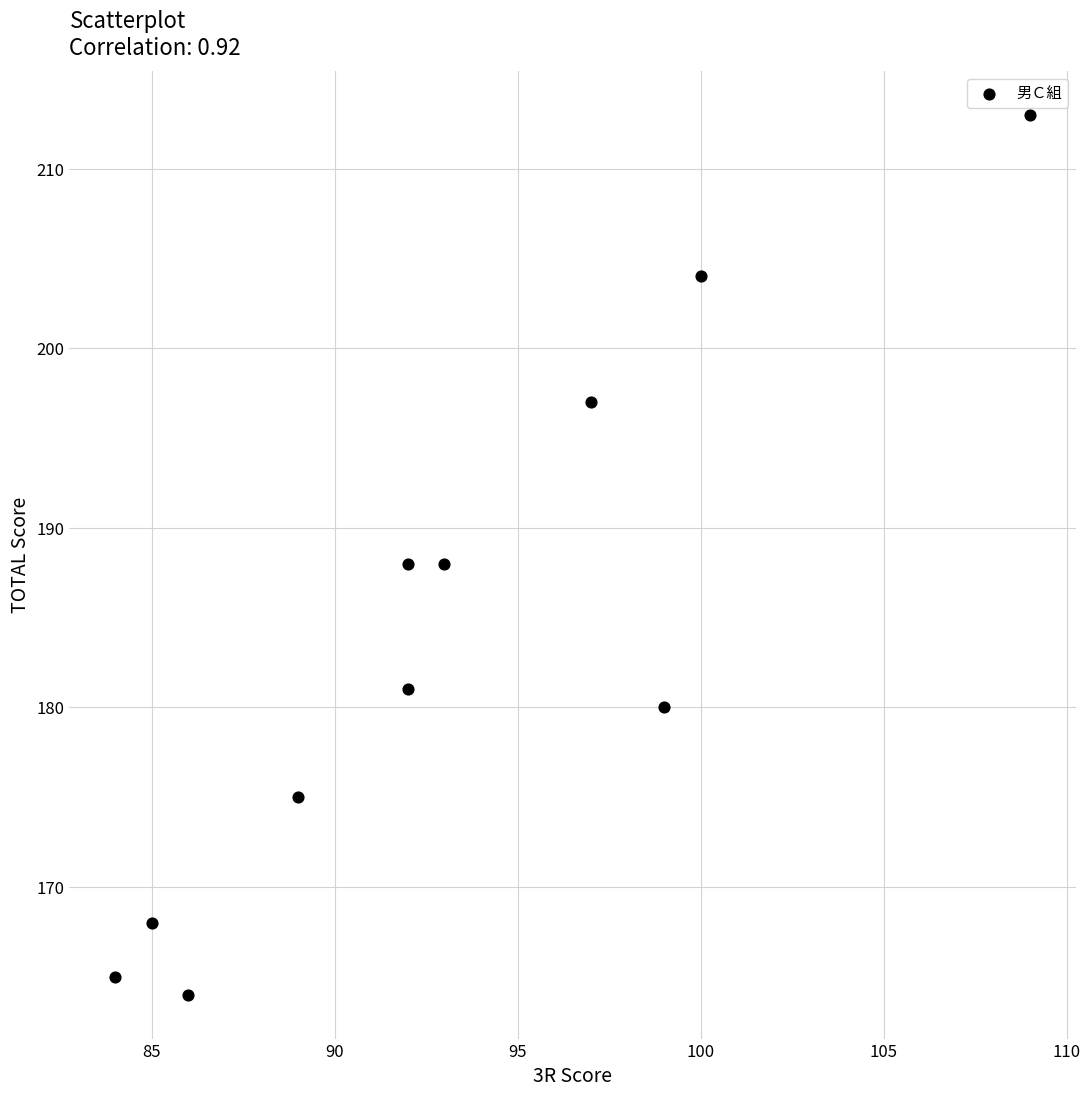

What is the range of X values (max minus min)?

25